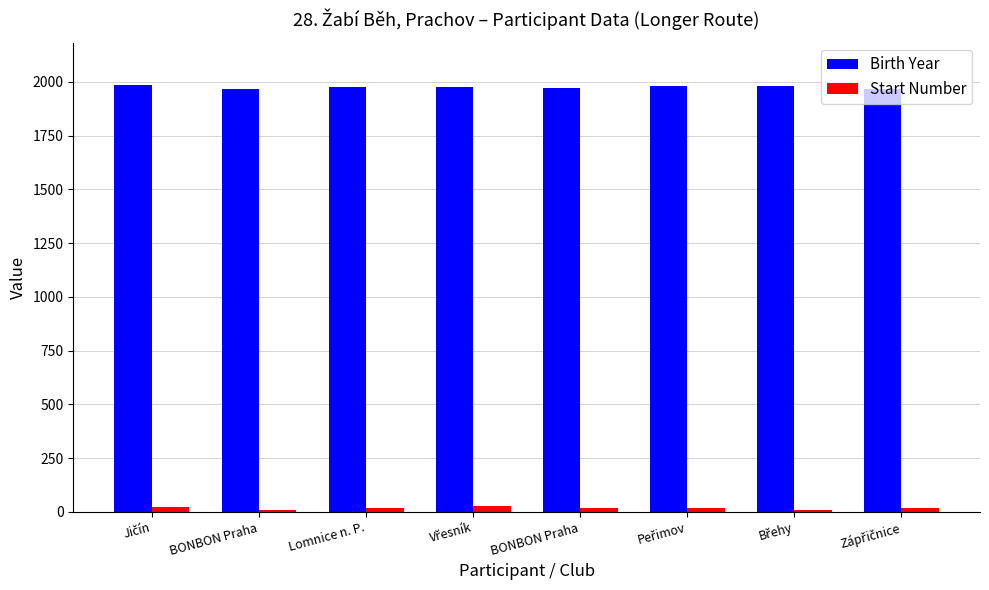

How many categories are shown in the chart?

8